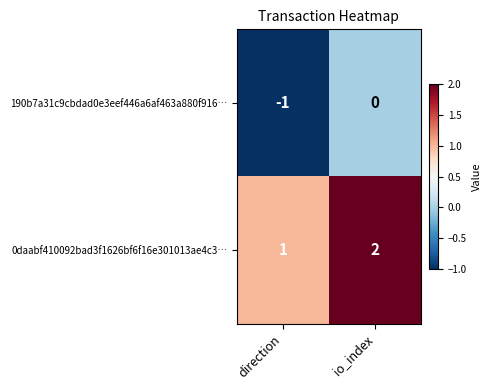

At which category does the chart reach its peak across all series?

io_index